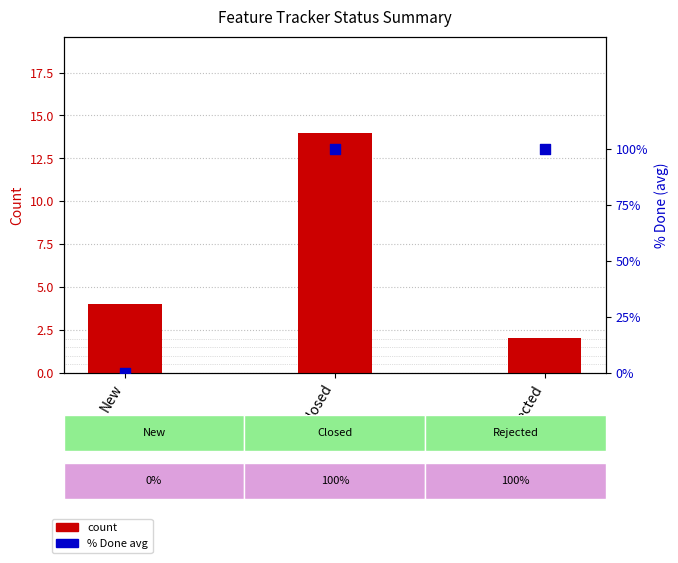

Which series contains the lowest Y value?

% Done avg